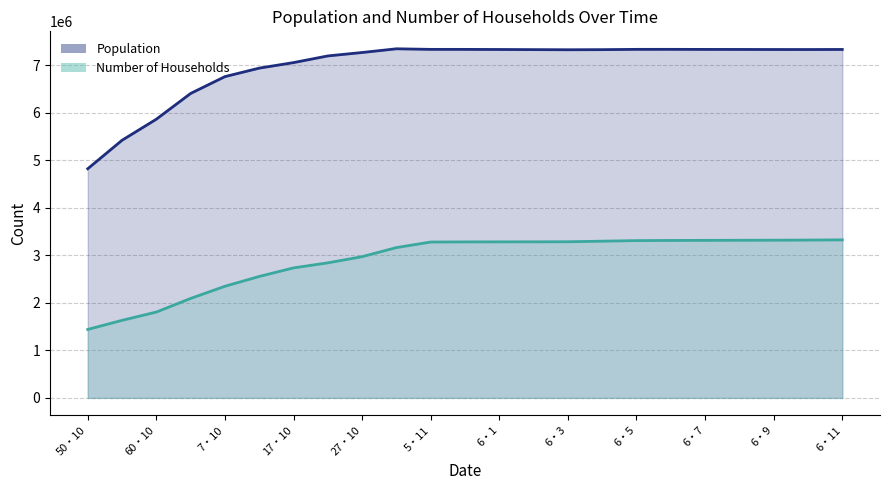

What is the sum of all Number of Households values?

66514904